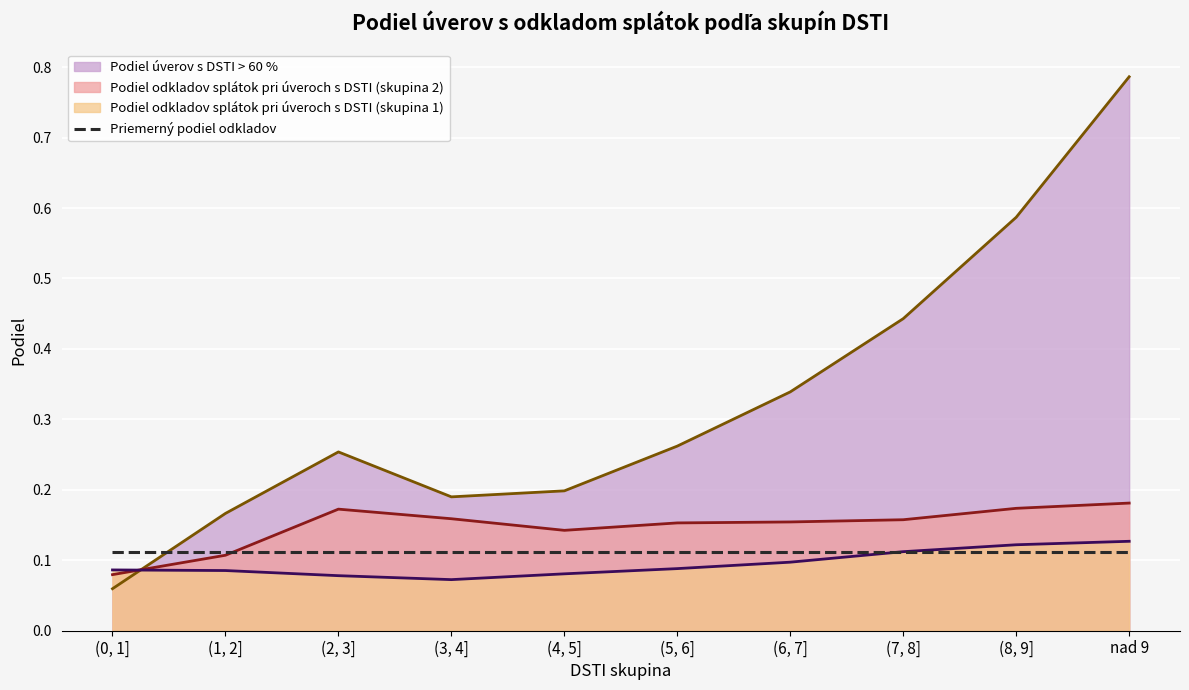

Count the number of categories in the chart.

10